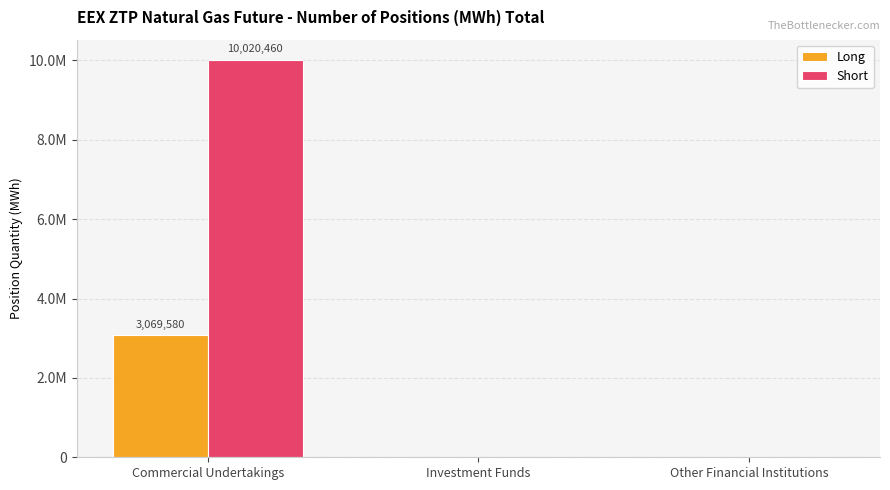

At which label is Short closest to 5010230?

Commercial Undertakings